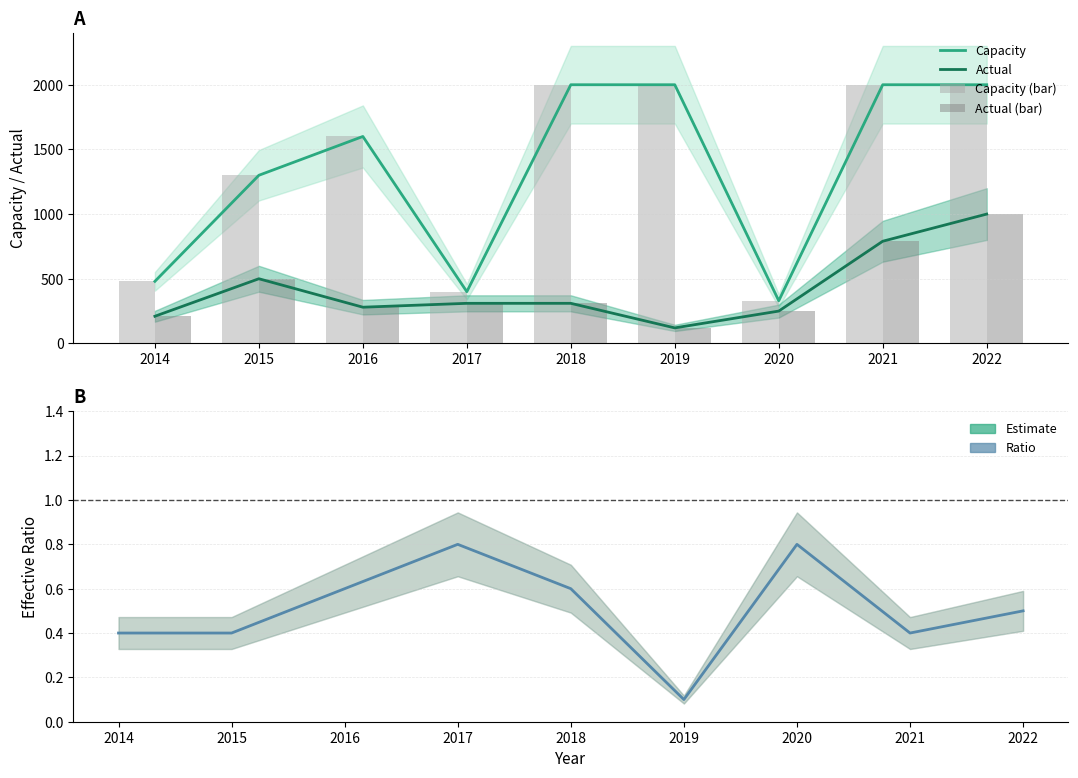

The value of Capacity (bar) at 2020 is 500.2. True or false?

False